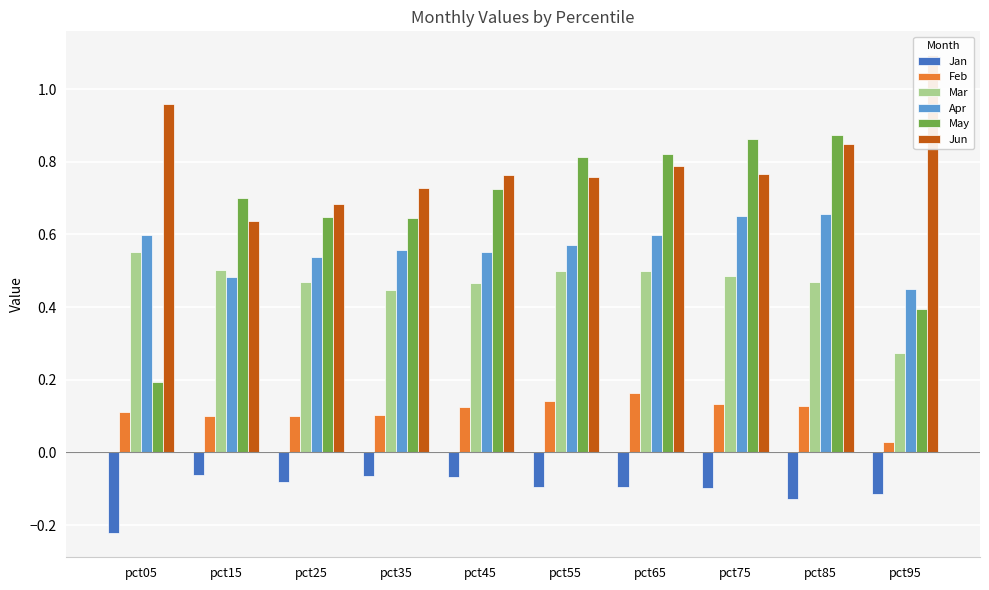

Does the chart contain stacked bars?

No